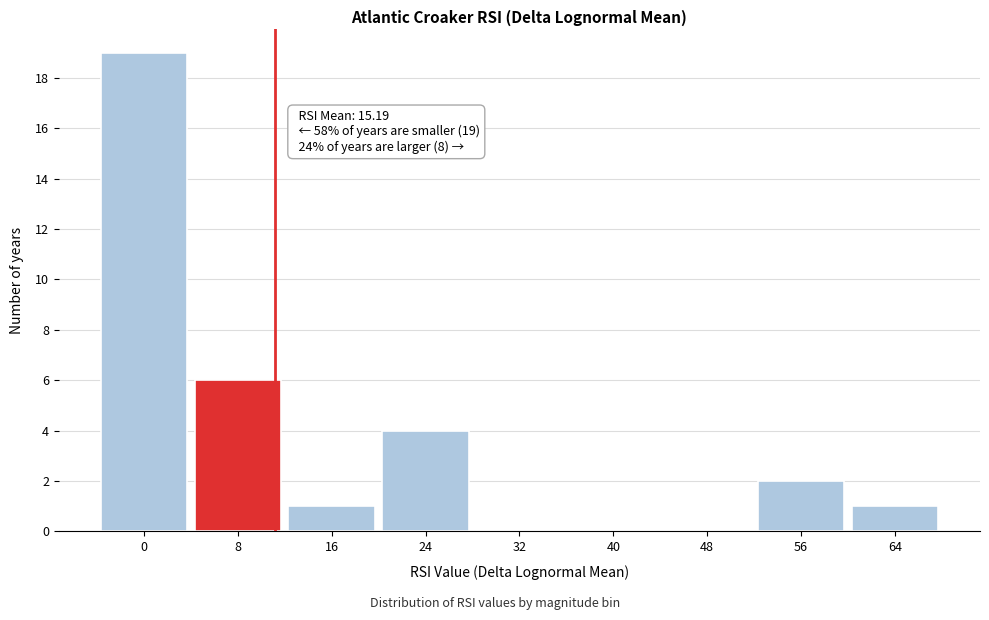

Reading left to right, what are all the values shown in this chart?

0=19	8=6	16=1	24=4	32=0	40=0	48=0	56=2	64=1